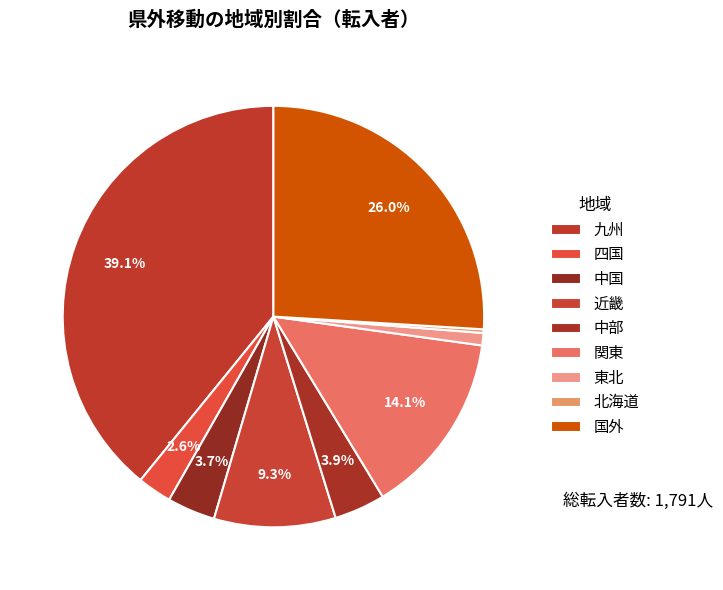

Does any single category account for the majority?

No